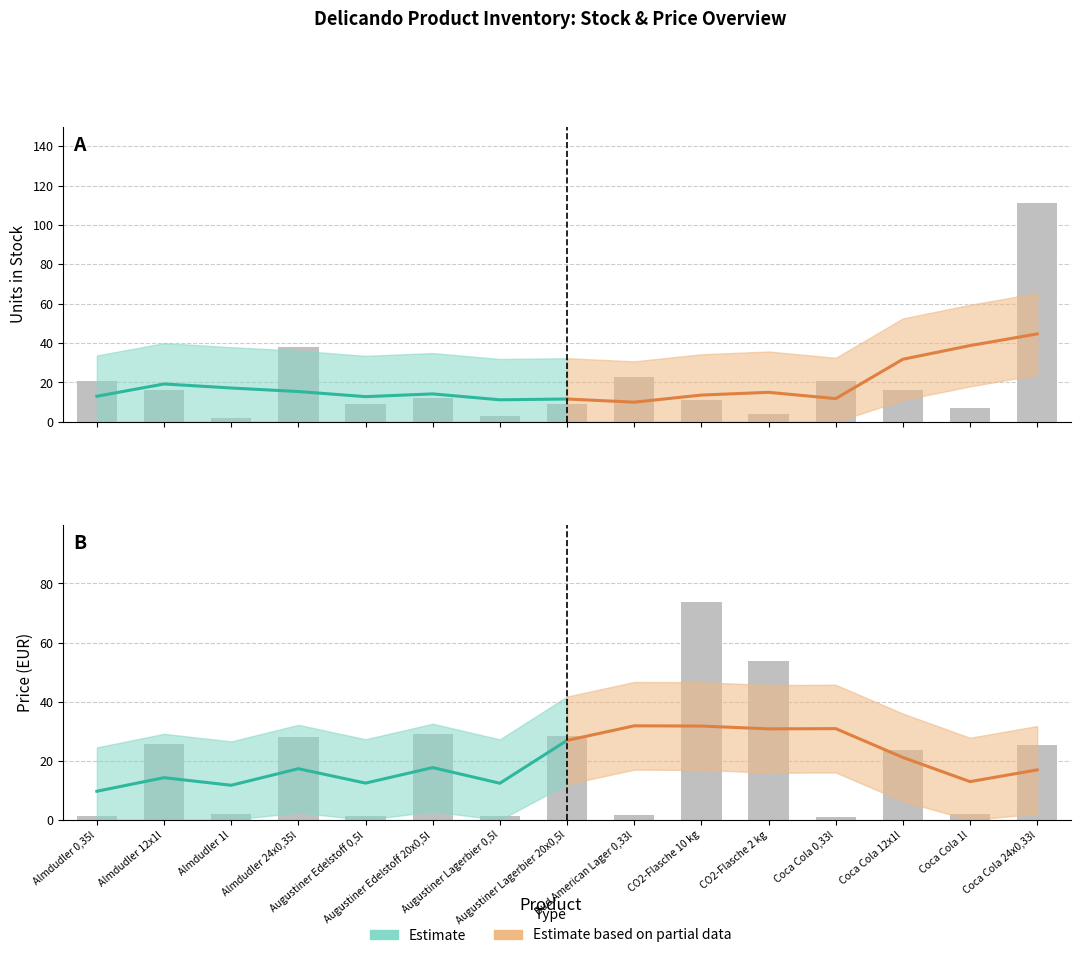

What is the label of the 6th bar from the right?

CO2-Flasche 10 kg